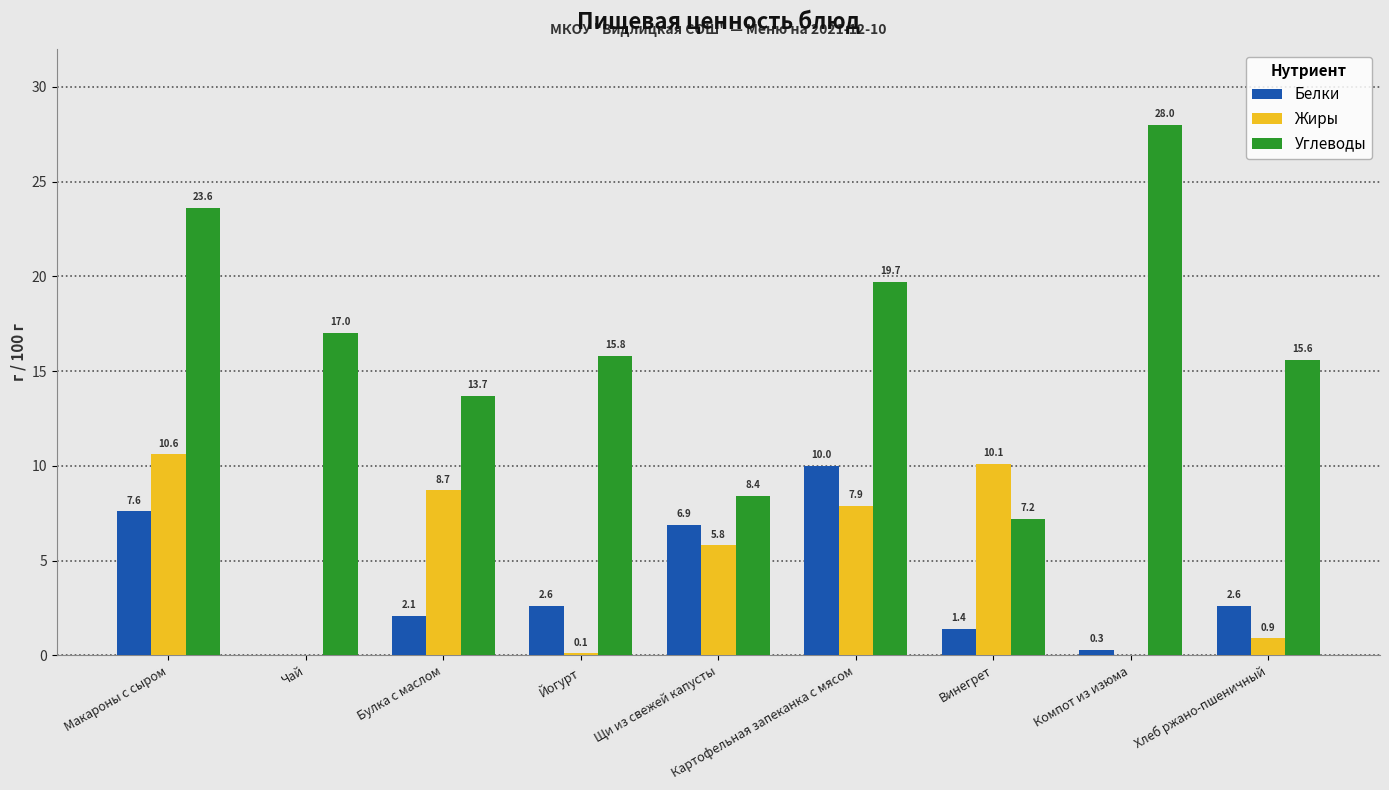

What is the spread (max minus min) of values at Щи из свежей капусты?

2.6